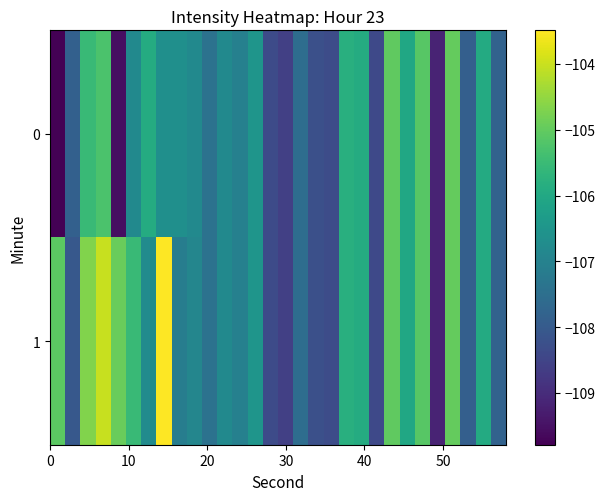

Which series has the largest range (max minus min)?

1